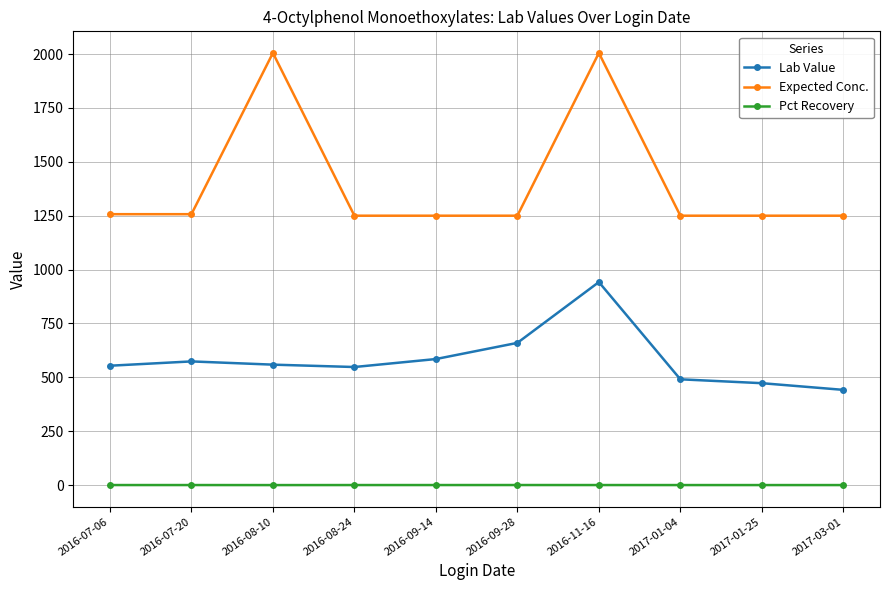

What is the maximum value shown in the chart?

2005.0